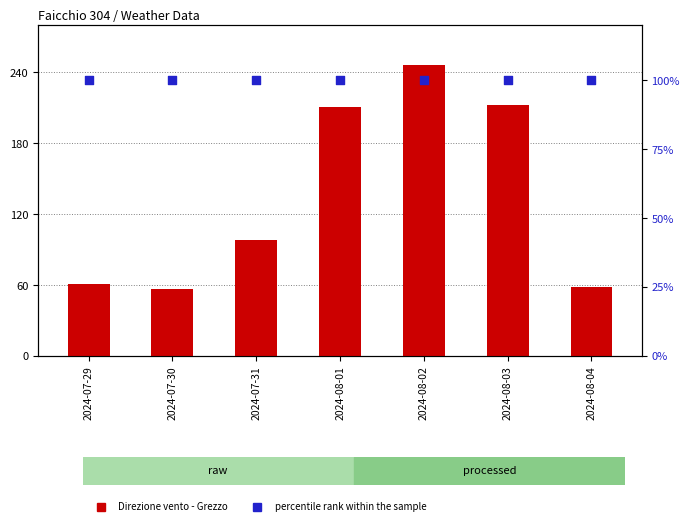

Which series has the largest Y range (max minus min)?

Direzione vento - Grezzo